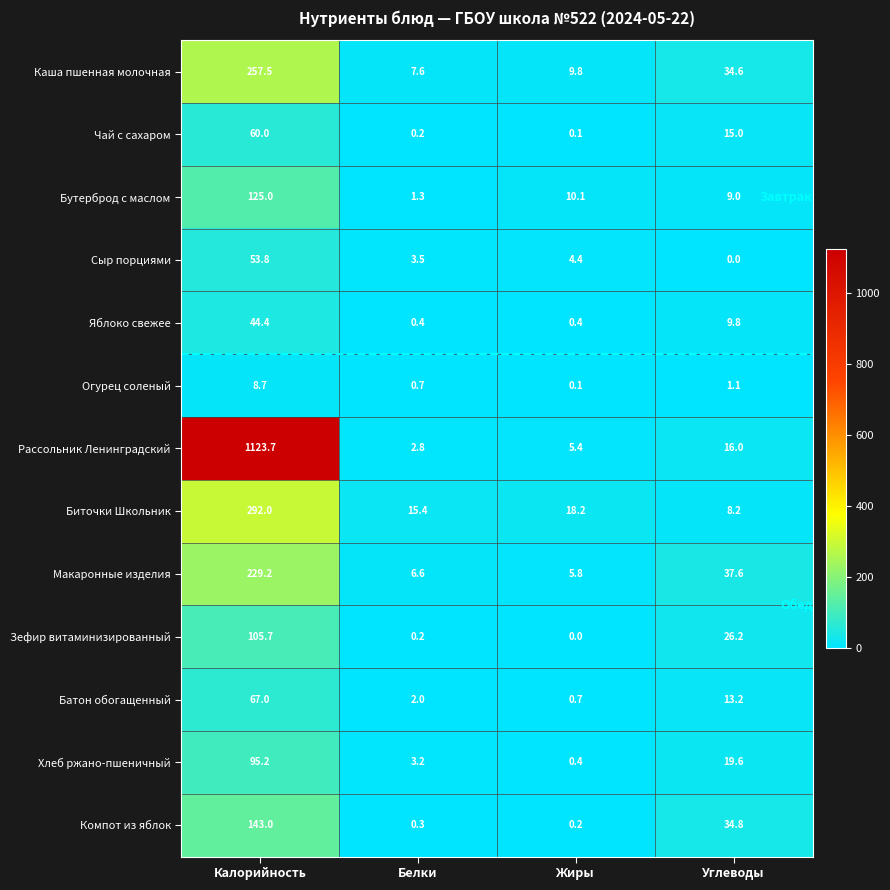

Which category has the lowest value in the Чай с сахаром series?

Жиры